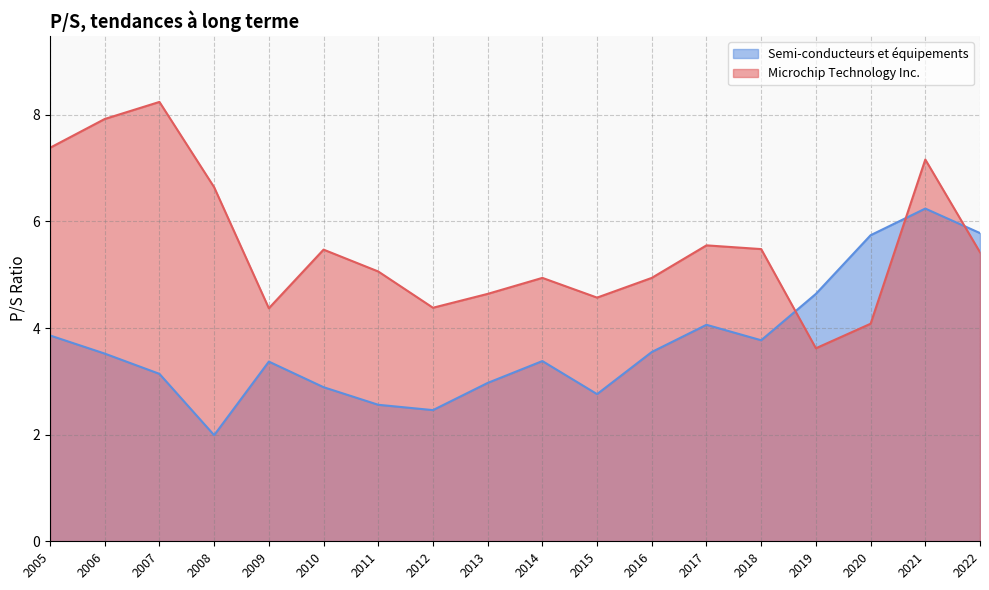

What is the maximum value shown in the chart?

8.2